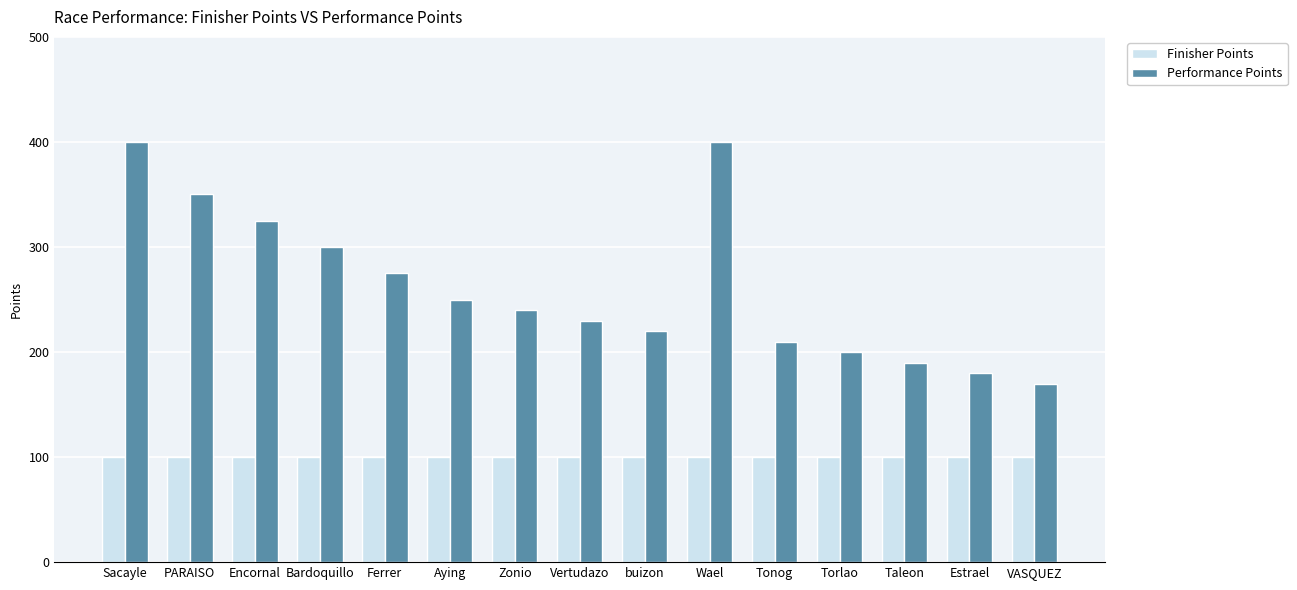

Which series has the largest range (max minus min)?

Performance Points